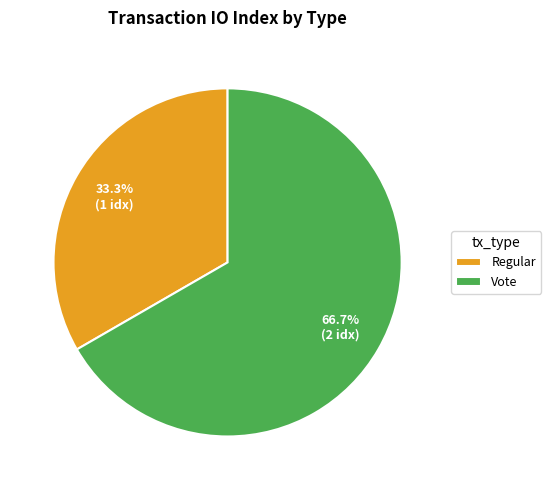

Is it true that Vote is 67% of the pie?

True